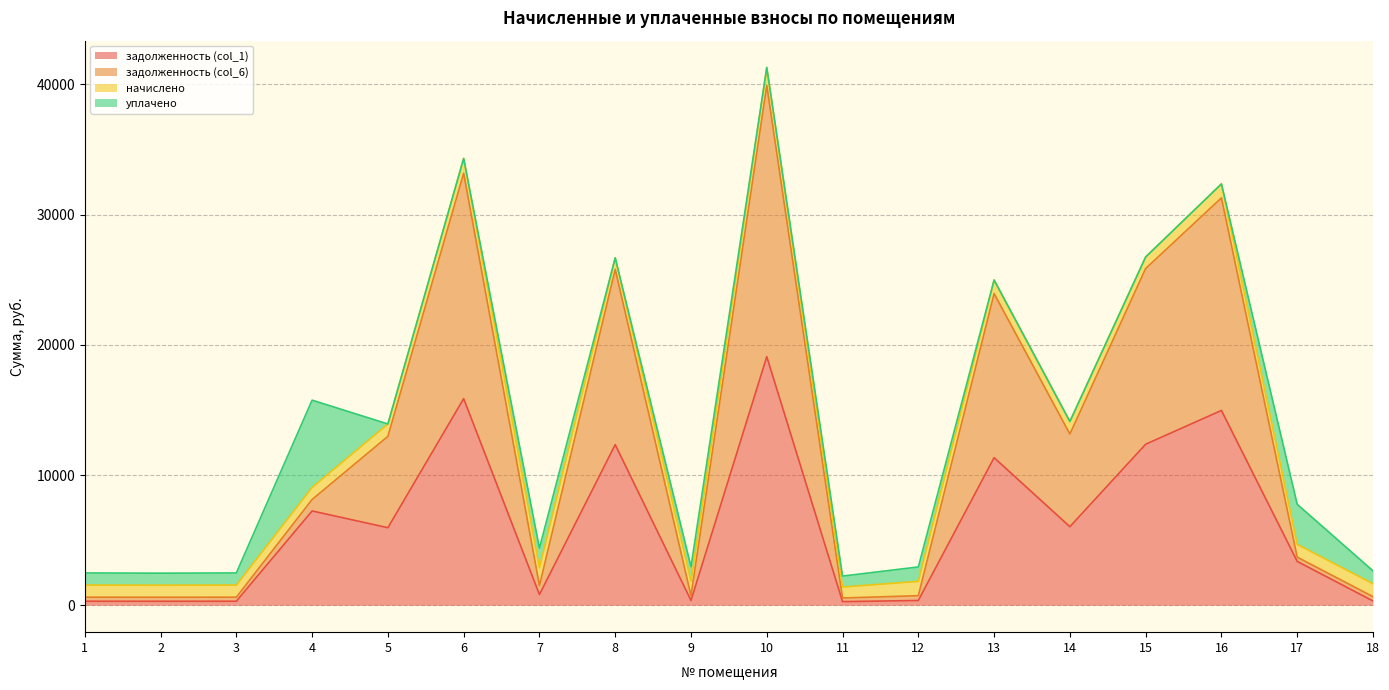

At which category is the sum across all series the highest?

10